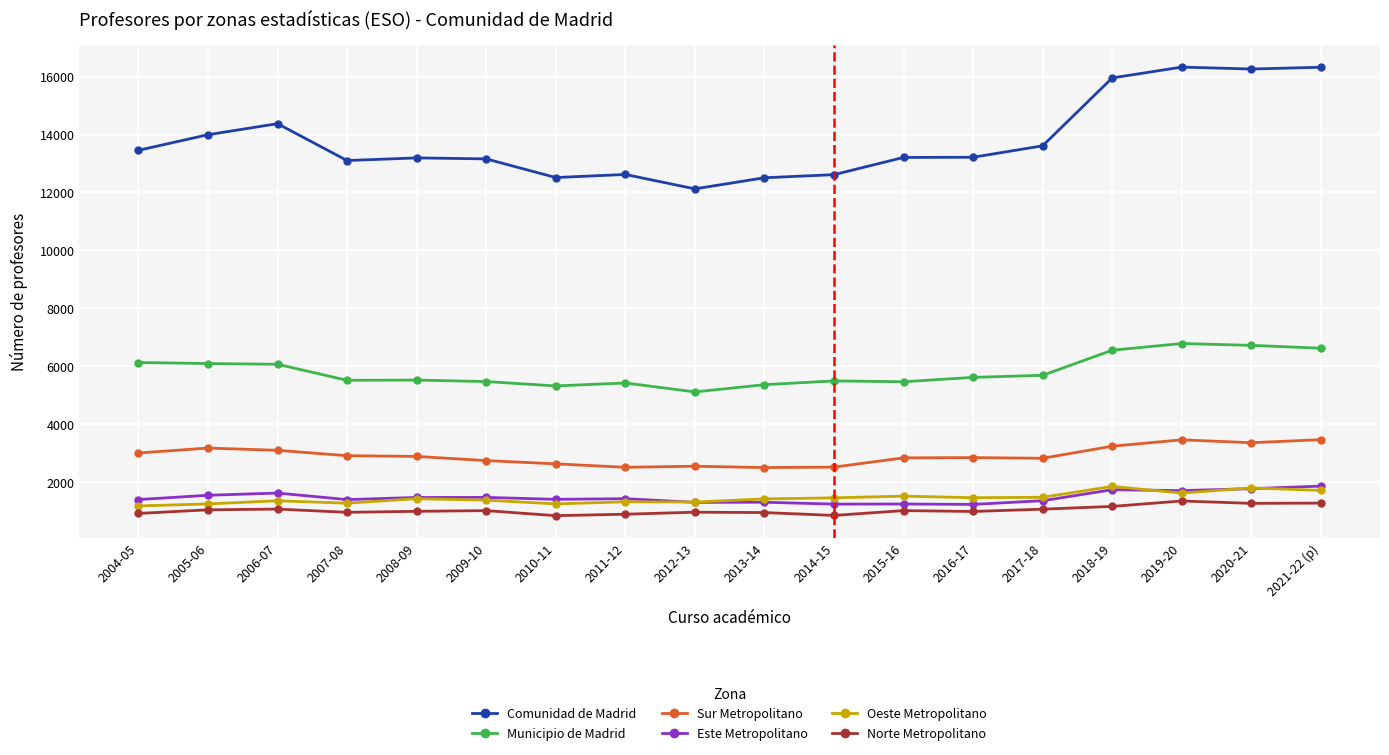

What is the minimum value shown in the chart?

842